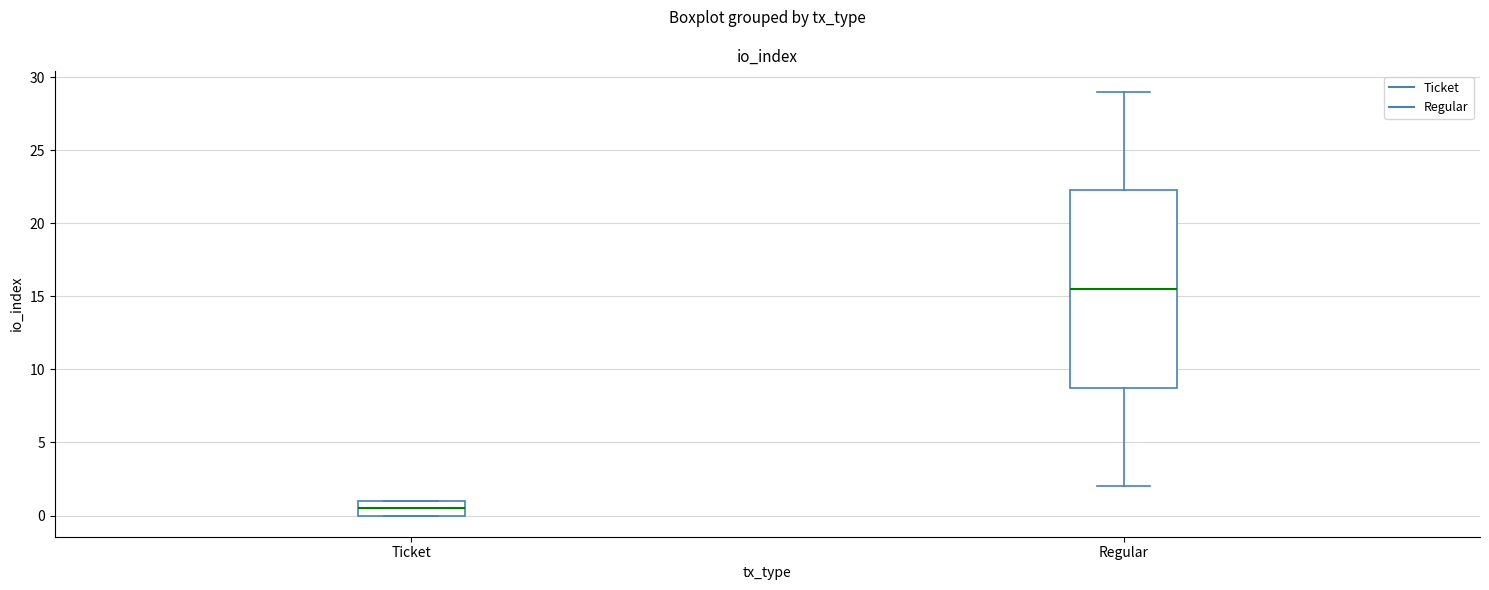

Where is the upper edge of the box for Regular on the y-axis? The values are not printed on the chart, so give them approximately, as read against the axis.

22.5